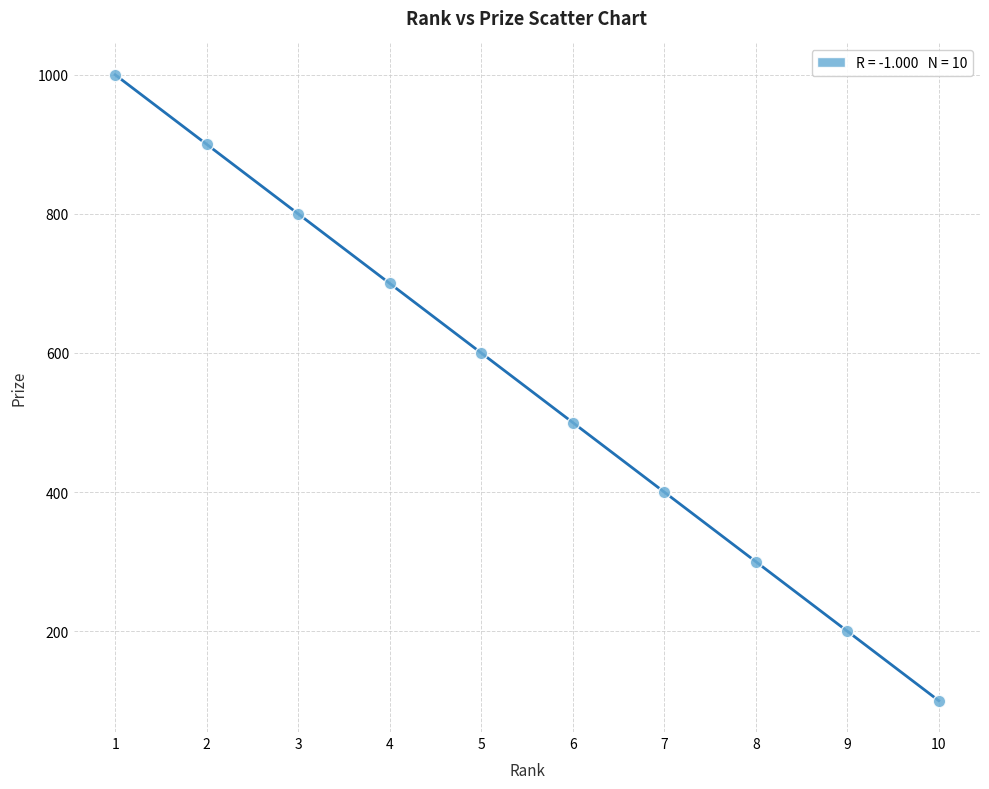

What is the average X value?

6